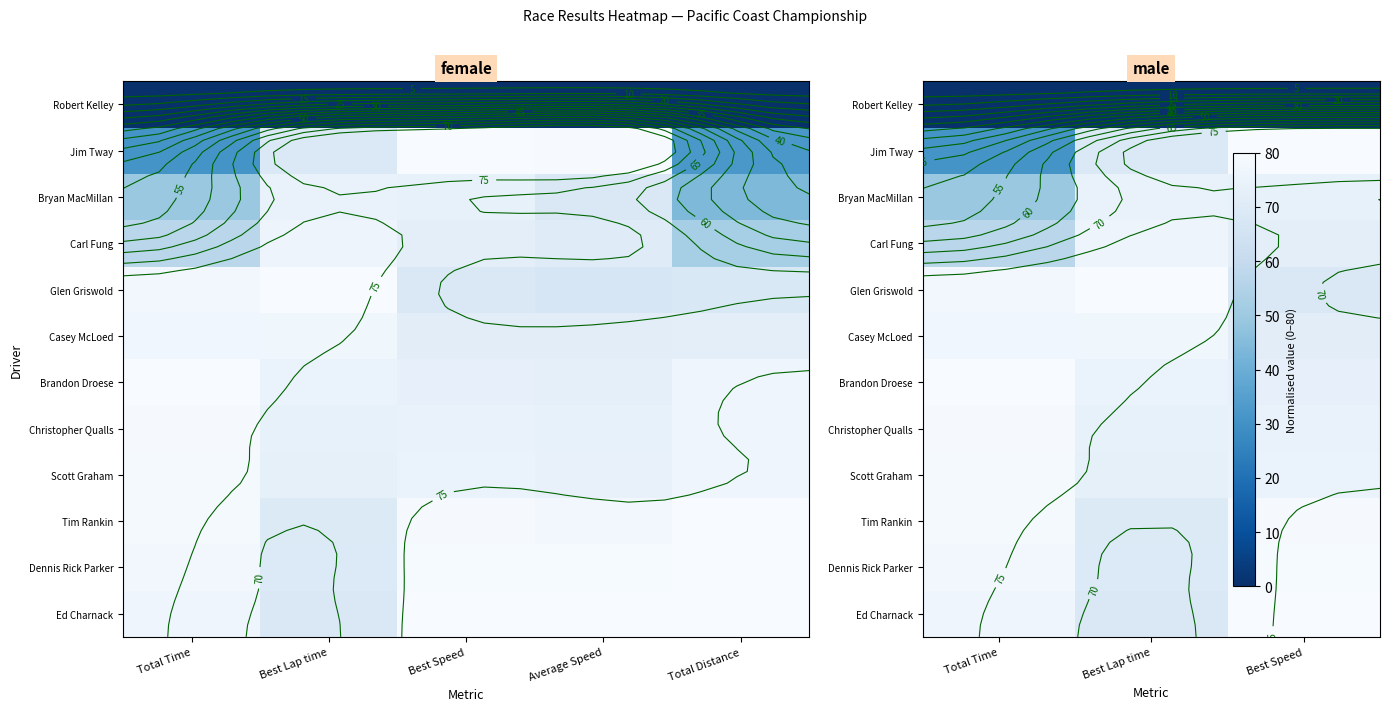

At which category is the sum across all series the highest?

Best Speed